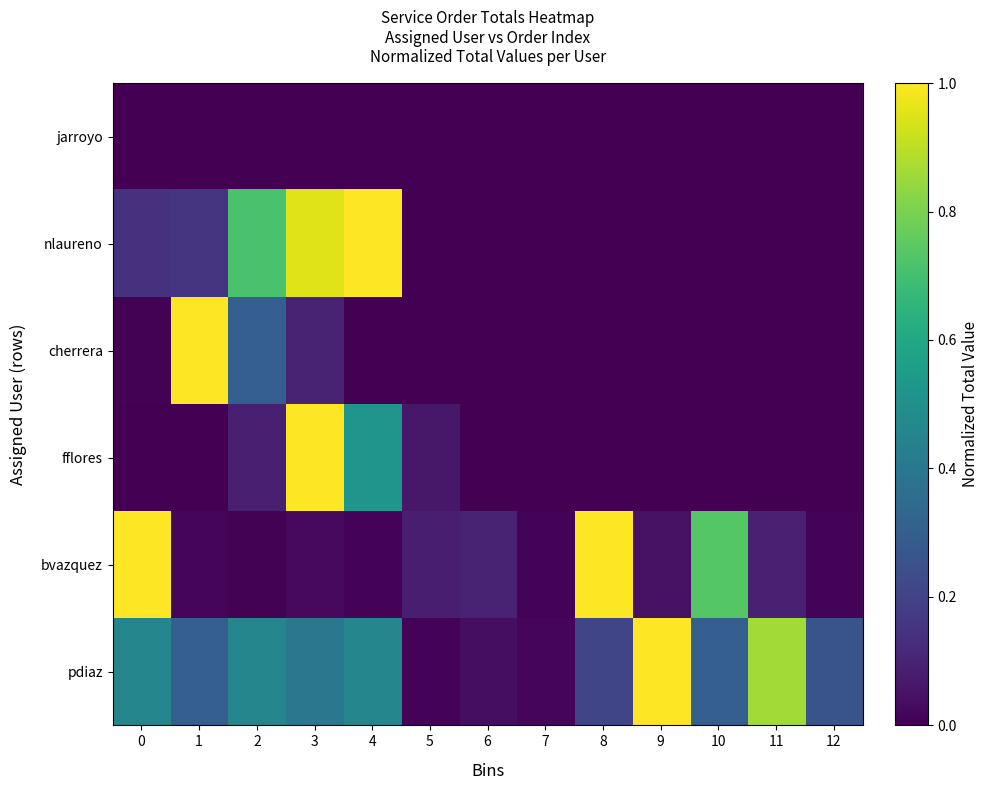

Count the number of categories in the chart.

13